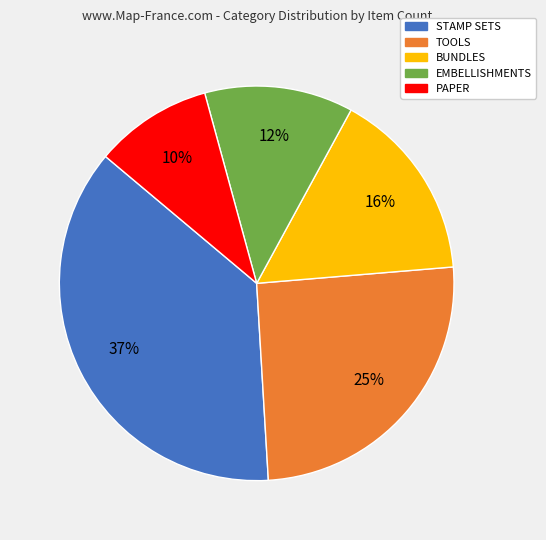

What is the ratio of the value at PAPER to the value at EMBELLISHMENTS?

0.8